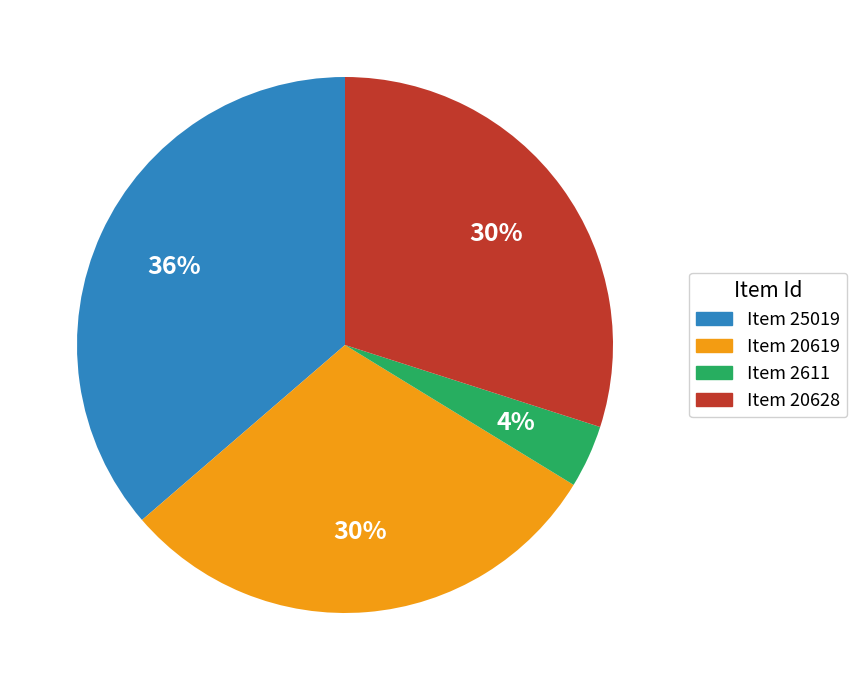

The Item 20619 slice represents 21% of the pie. True or false?

False